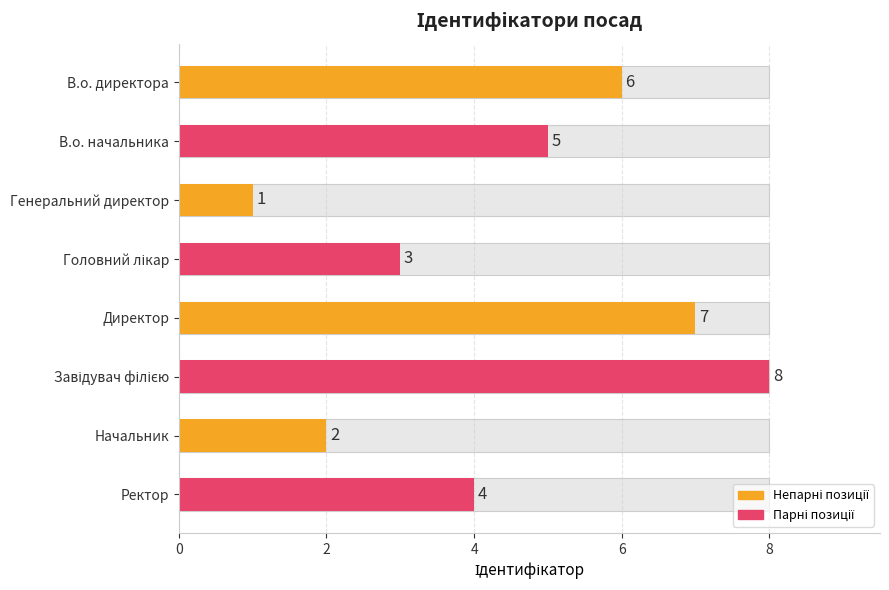

What is the greatest value displayed?

8